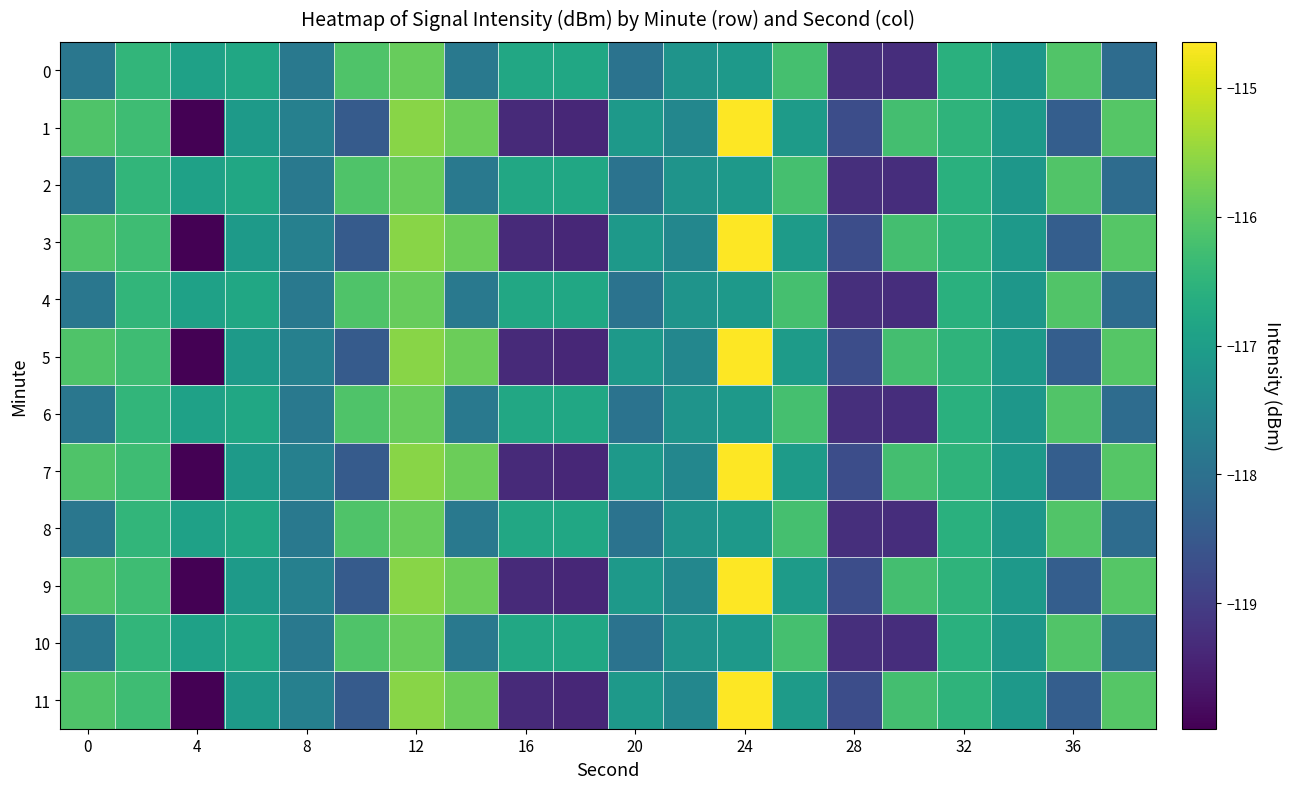

What is the minimum value shown in the chart?

-120.0